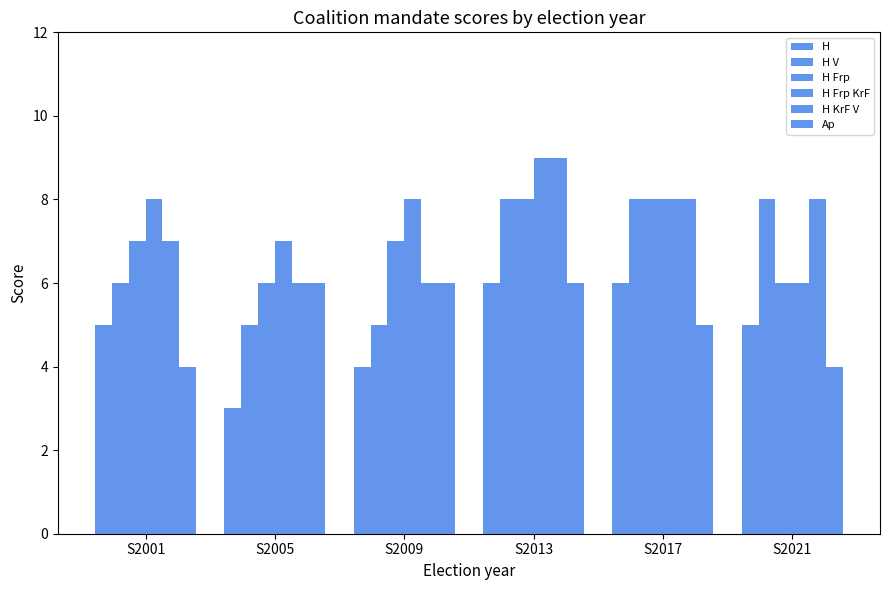

How many values in the H V series are below 8?

3